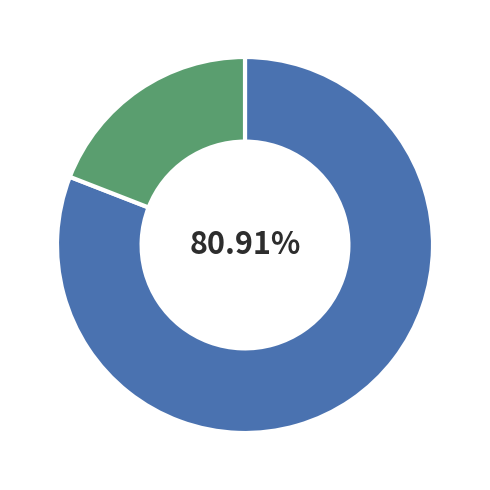

Is there any slice that represents more than half of the pie?

Yes